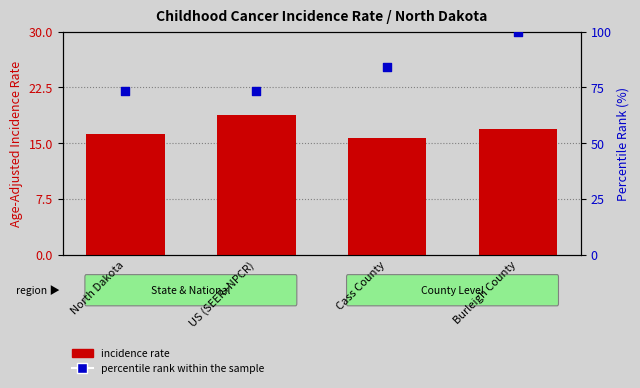

Which series has the largest total across all categories?

percentile rank within the sample